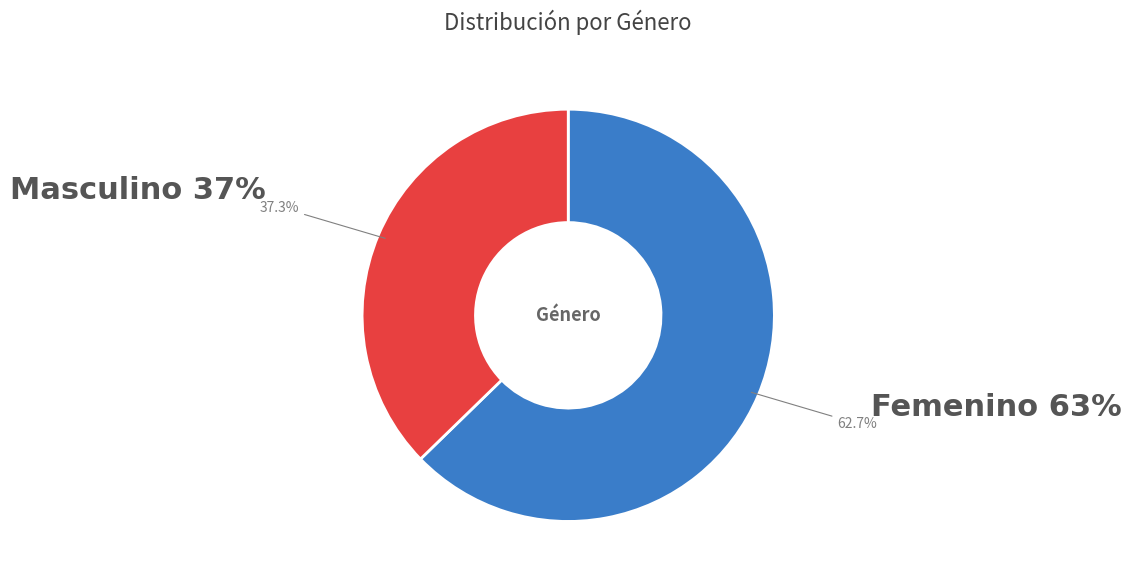

How many slices are in this pie chart?

2